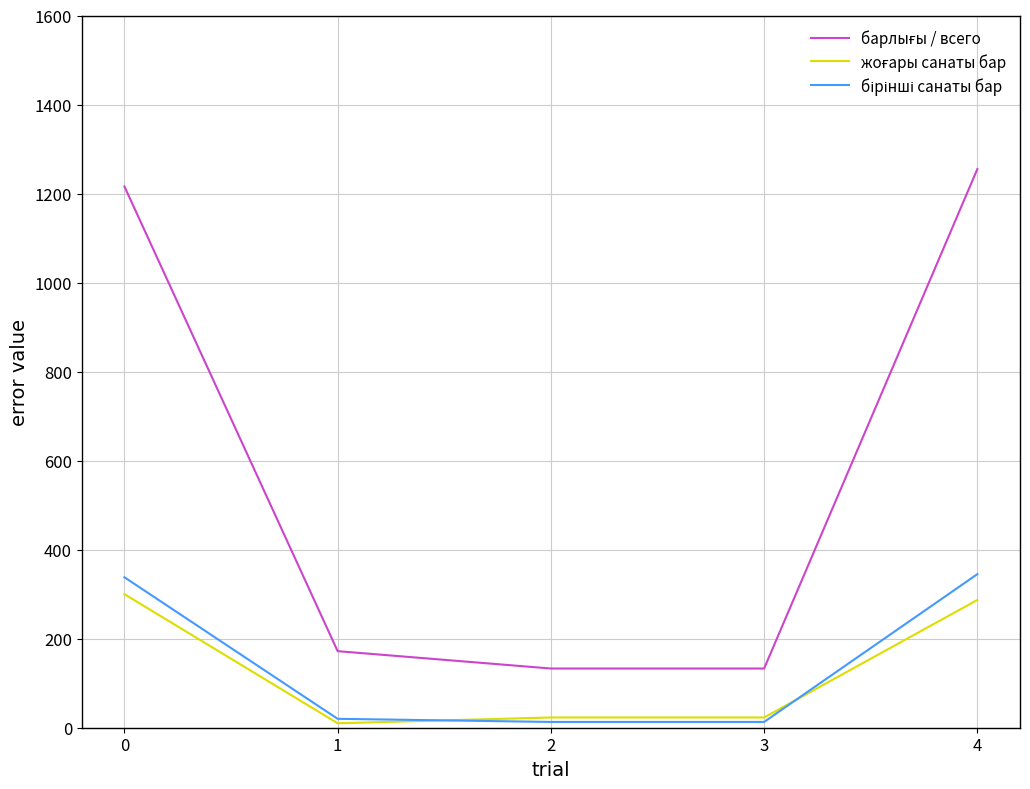

What is the greatest value displayed?

1255